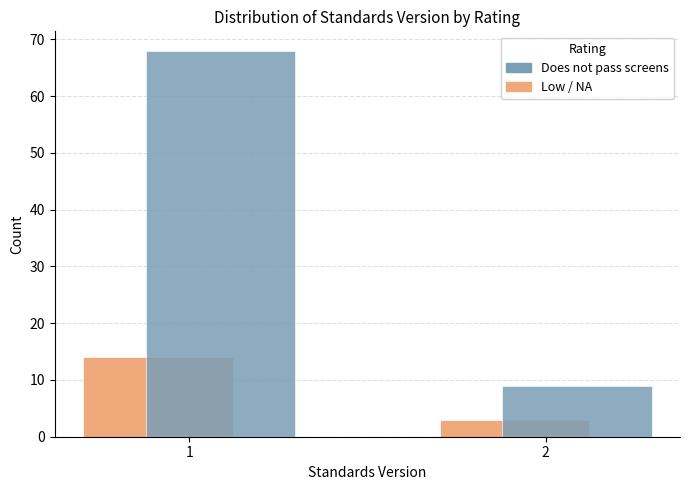

Which series has the largest total across all categories?

Does not pass screens